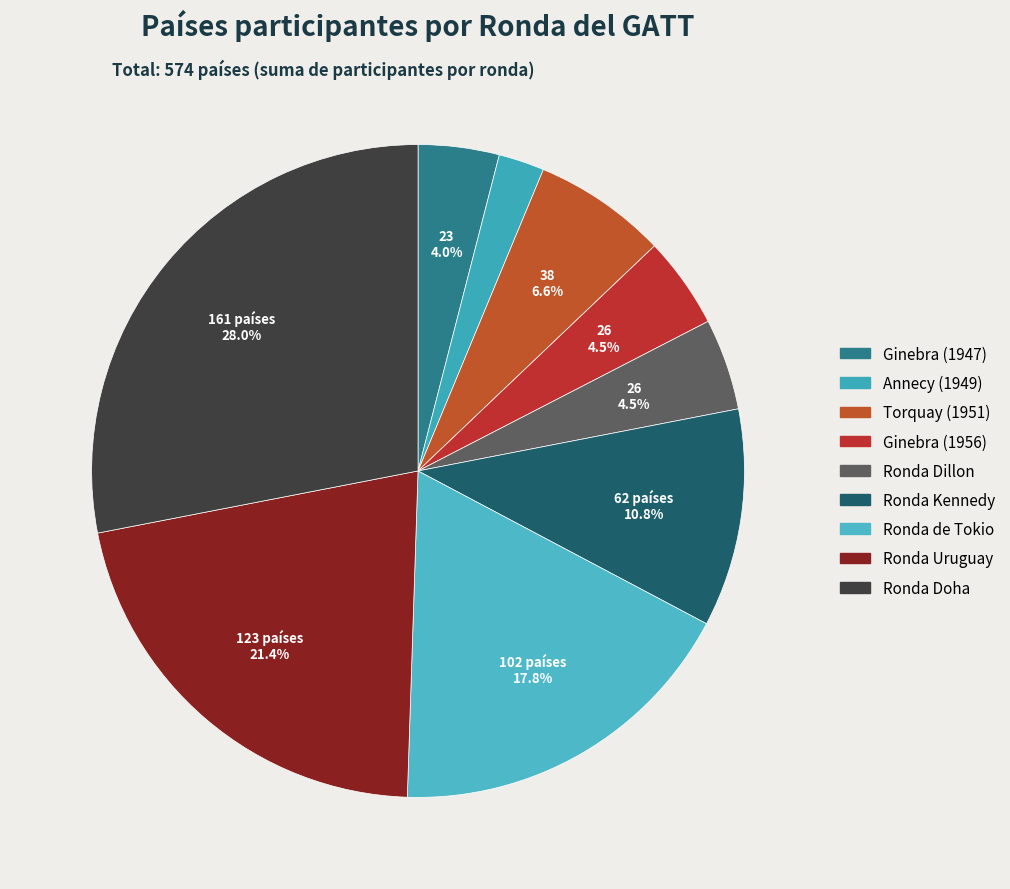

To the nearest percent, what is the difference between the Ronda Kennedy and Torquay (1951) slice percentages?

4%